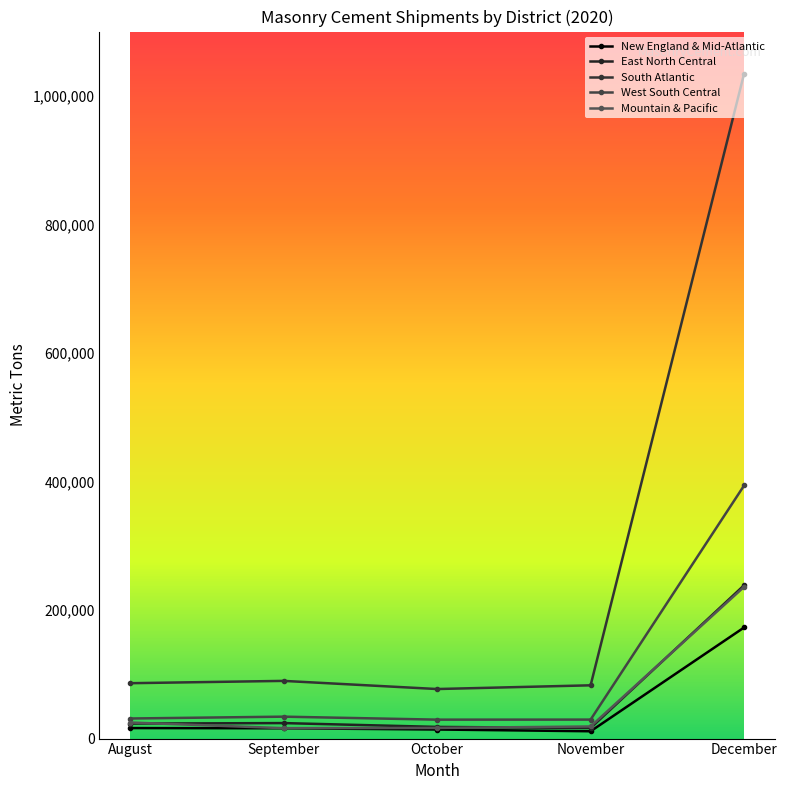

At which category does South Atlantic reach its first local valley?

October